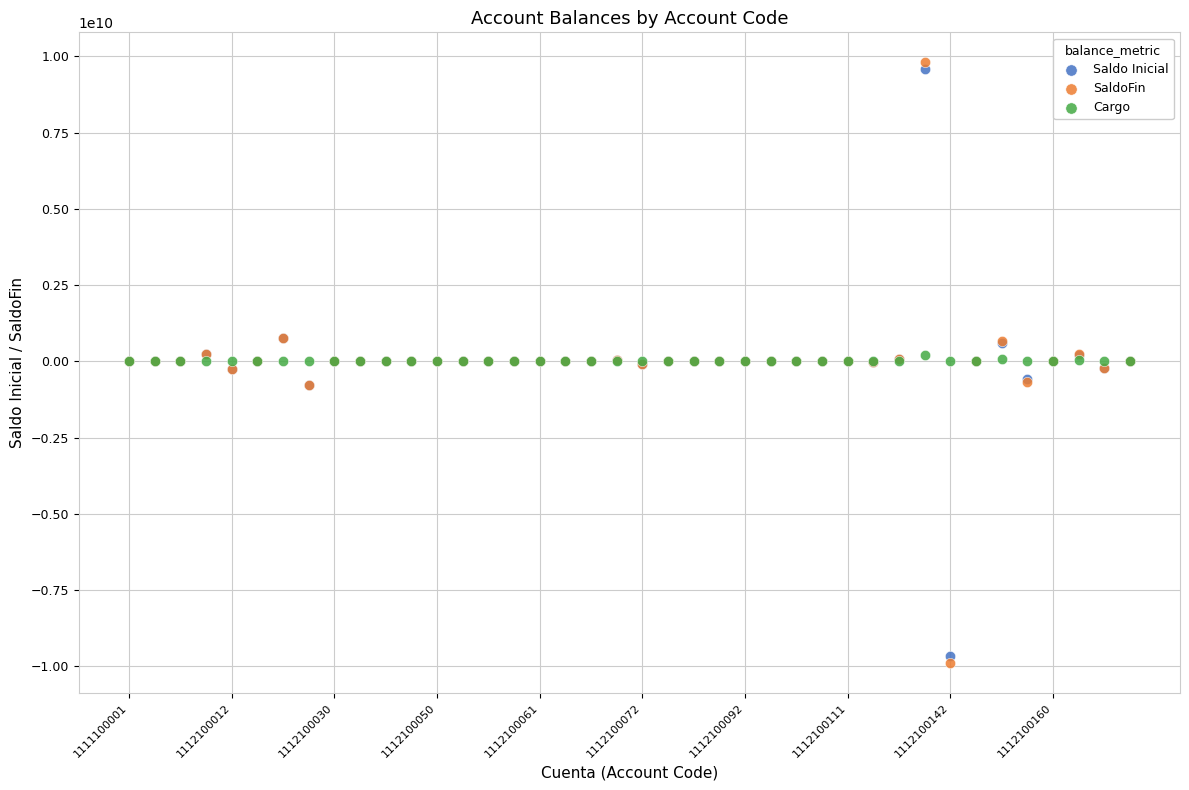

Which series contains the lowest Y value?

SaldoFin